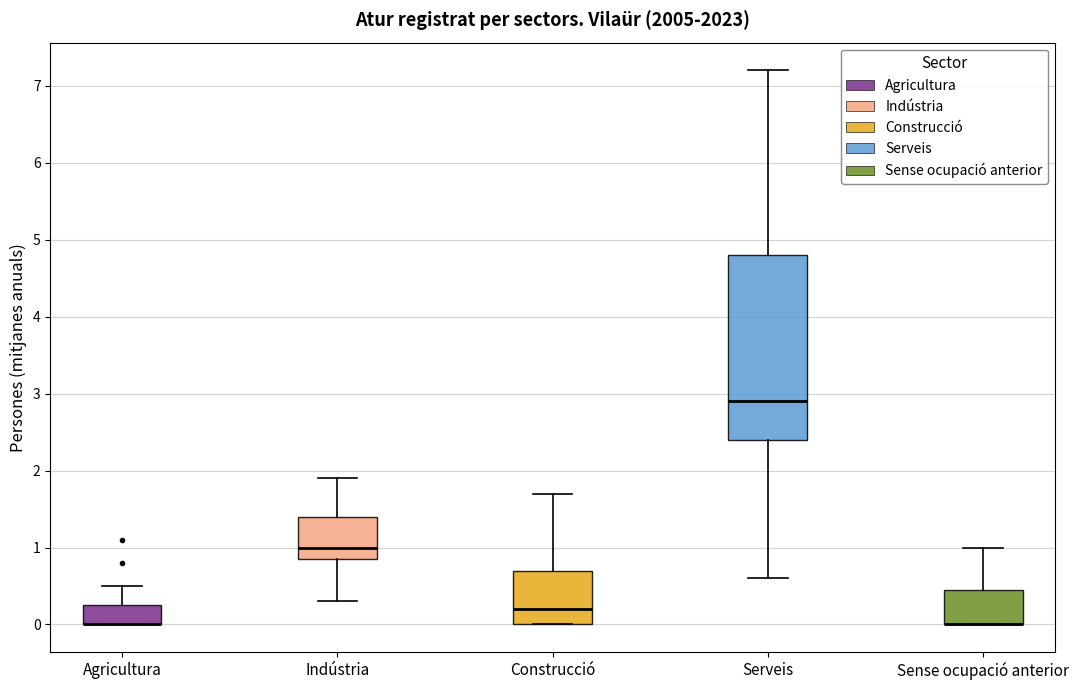

Where does the upper whisker of the box for Indústria end on the y-axis? The values are not printed on the chart, so give them approximately, as read against the axis.

1.9